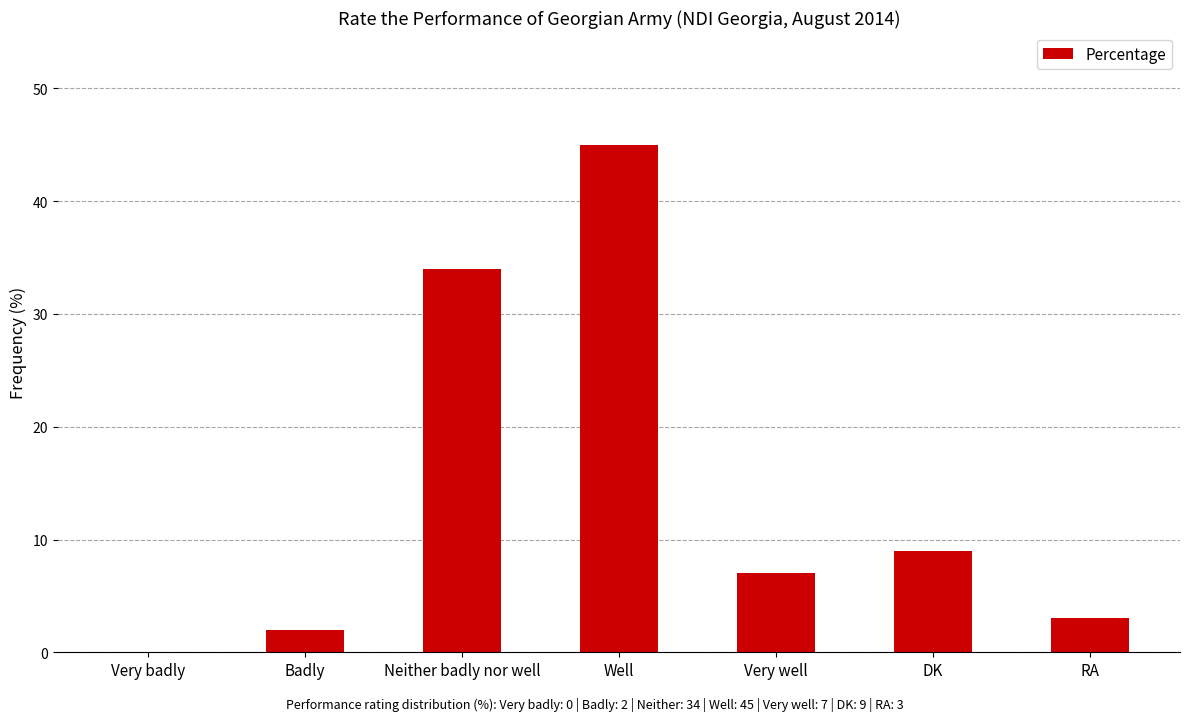

Does the chart contain stacked bars?

No